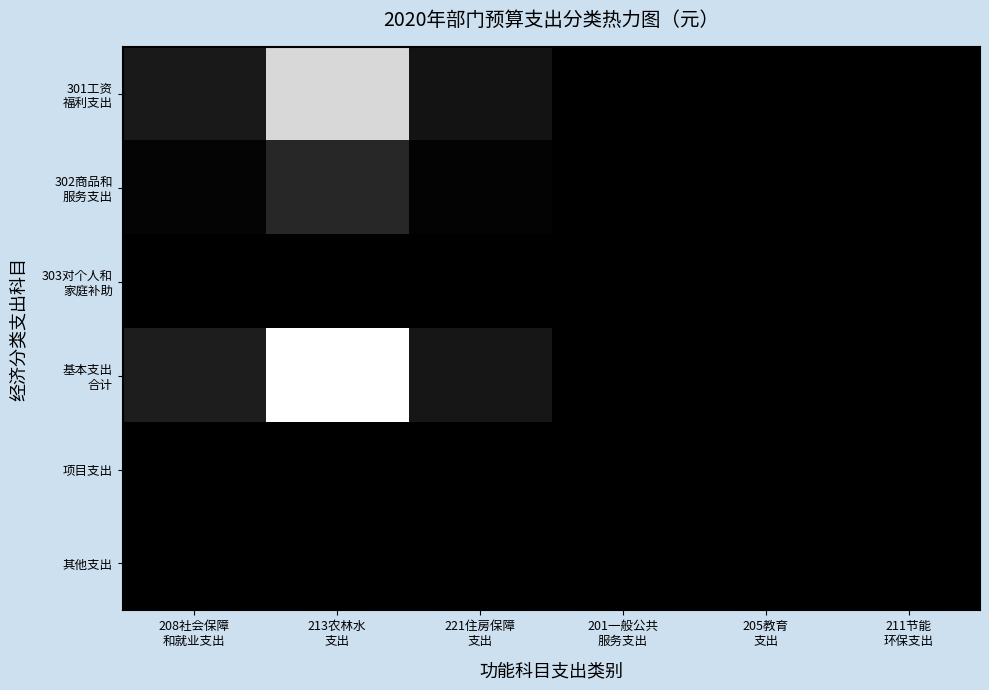

What is the greatest value displayed?

737781.4